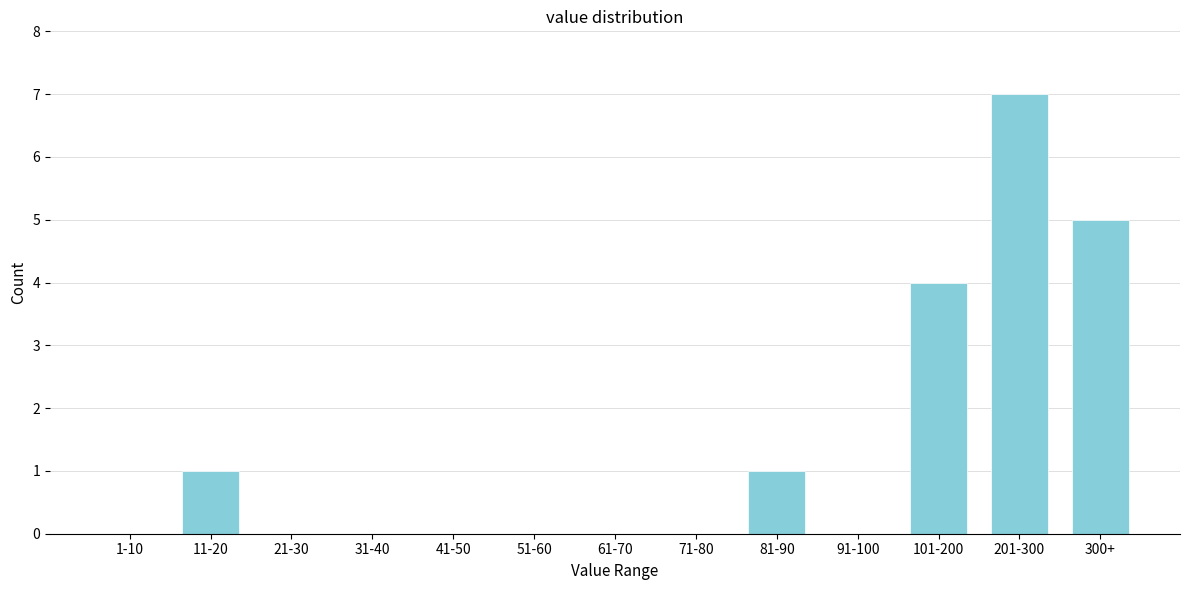

Reading right to left, transcribe all the data shown in this chart.

300+=5	201-300=7	101-200=4	91-100=0	81-90=1	71-80=0	61-70=0	51-60=0	41-50=0	31-40=0	21-30=0	11-20=1	1-10=0